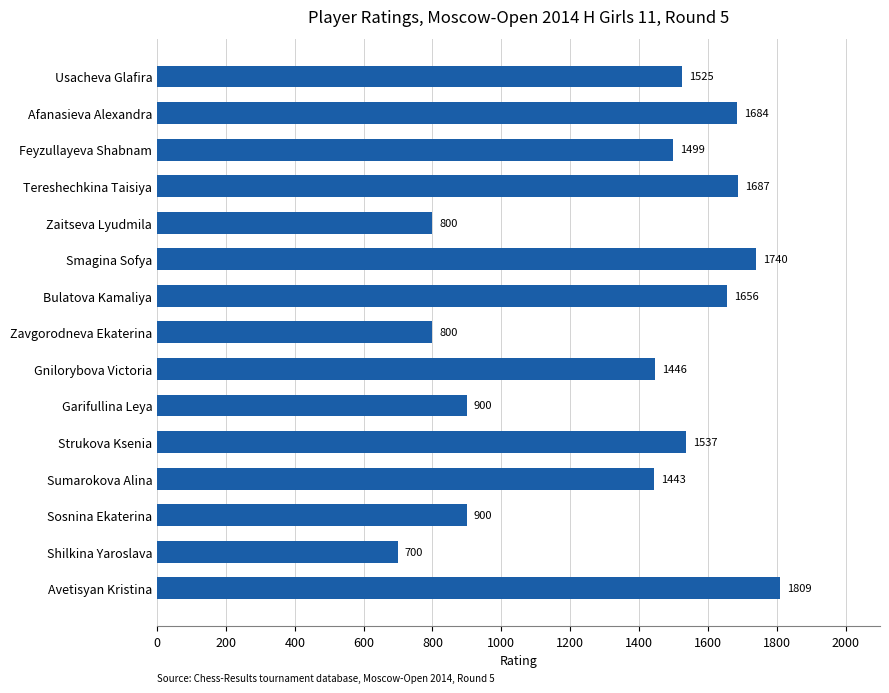

How many data points are less than 1499?

7